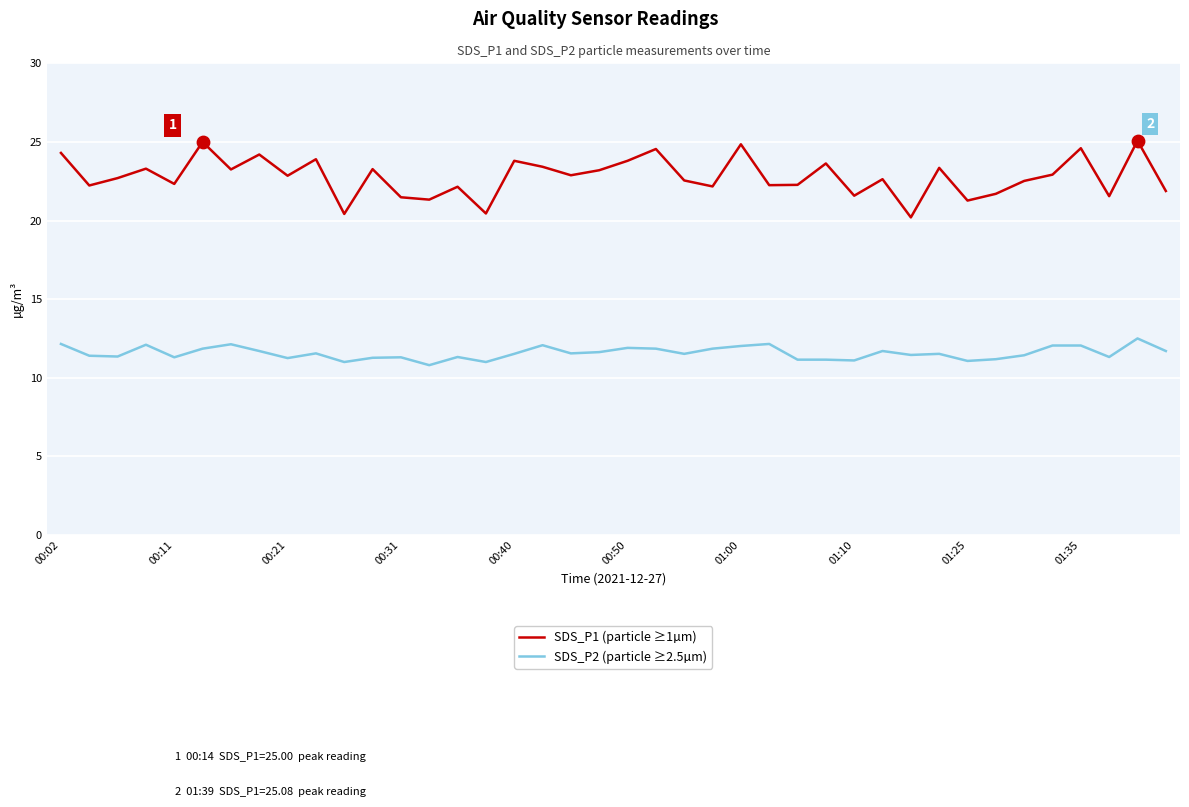

What are all the series names shown in the legend?

SDS_P1 (particle ≥1µm), SDS_P2 (particle ≥2.5µm)